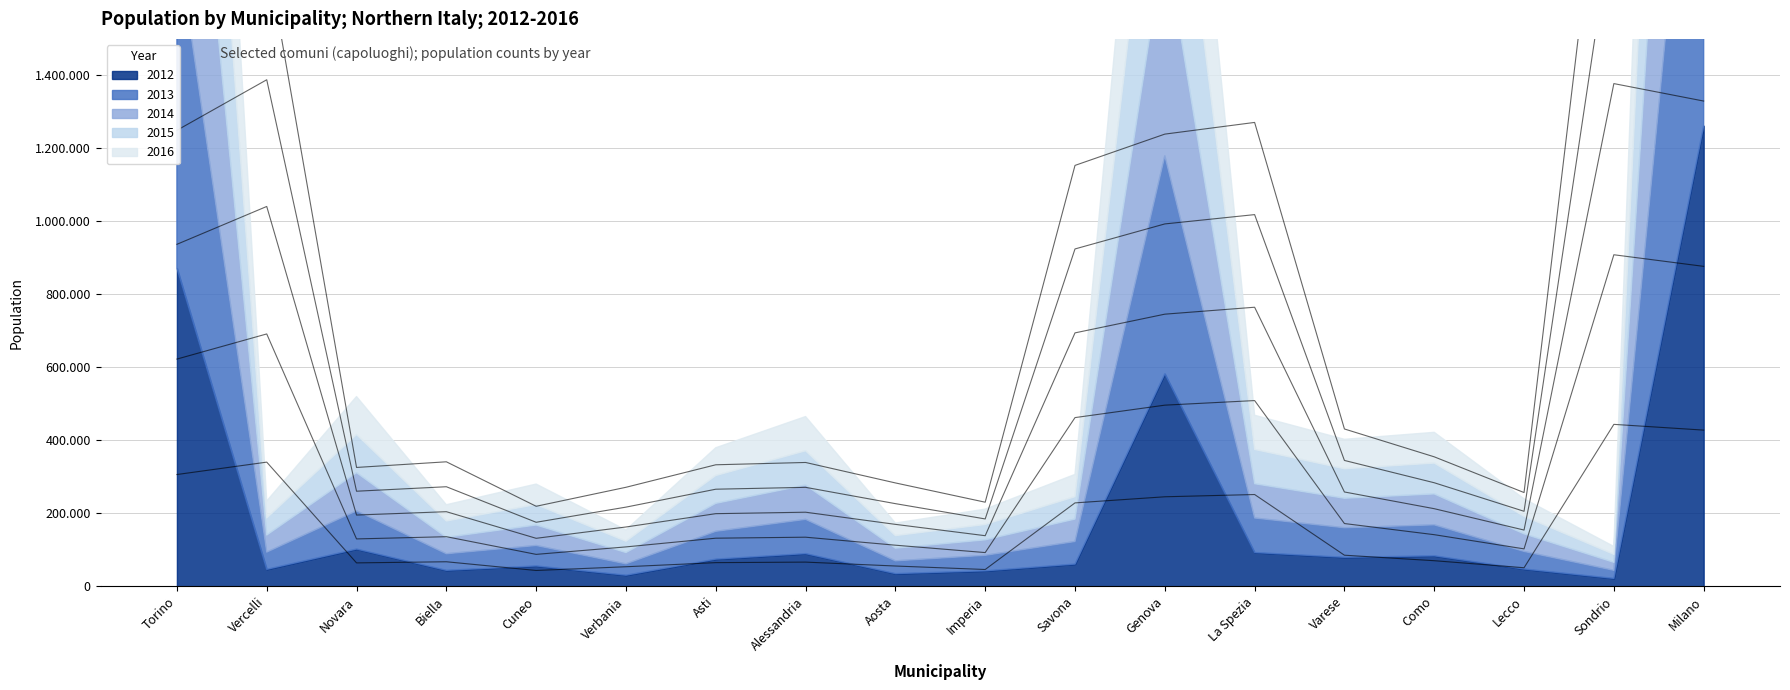

Which series changed the most between Aosta and Lecco?

2016